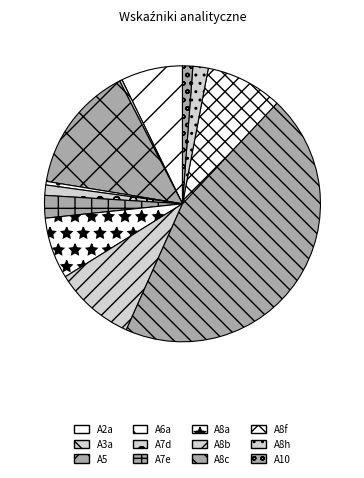

To the nearest percent, what portion does A8h represent?

2%